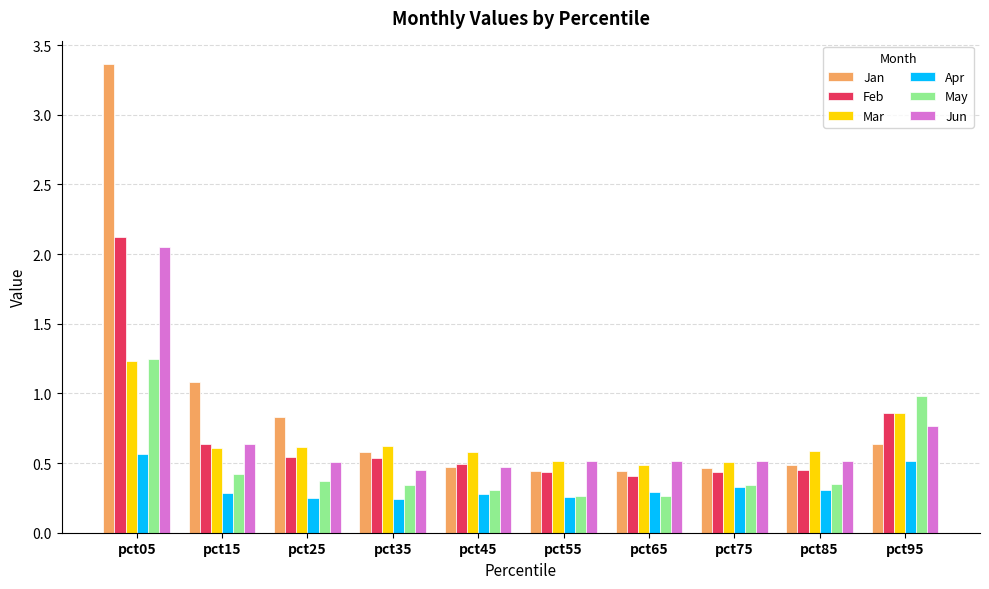

True or false: Jan has a value of 0.8 at pct65.

False